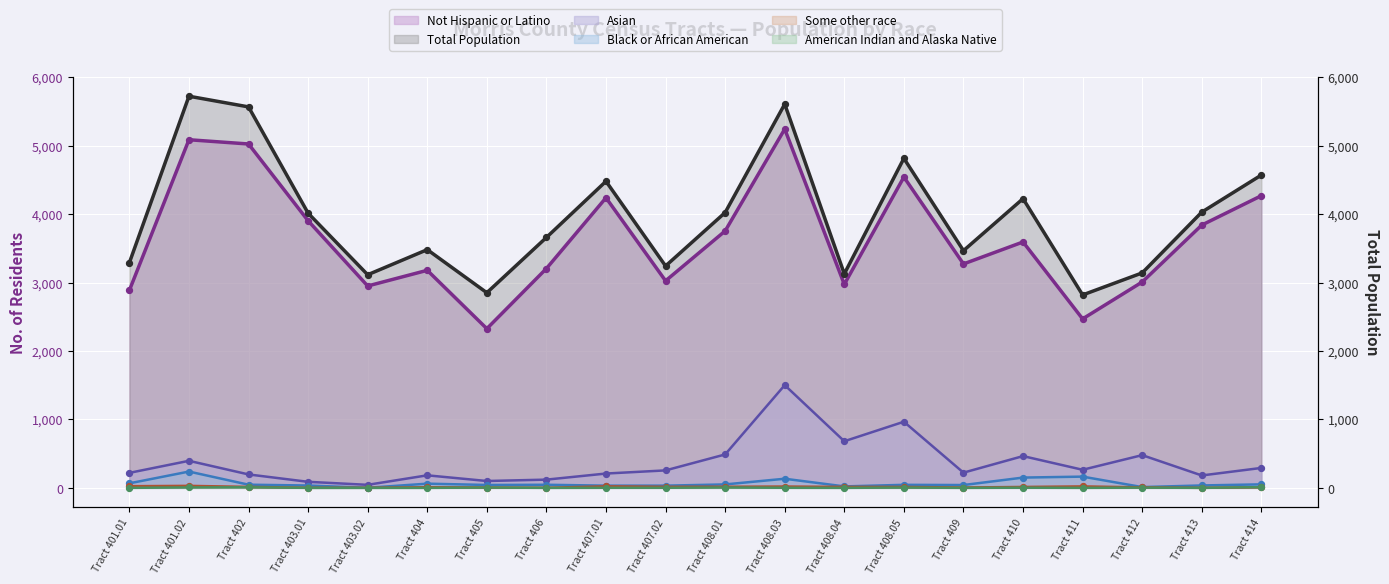

What are all the series names shown in the legend?

Asian, Black or African American, Not Hispanic or Latino, American Indian and Alaska Native, Some other race, Total Population